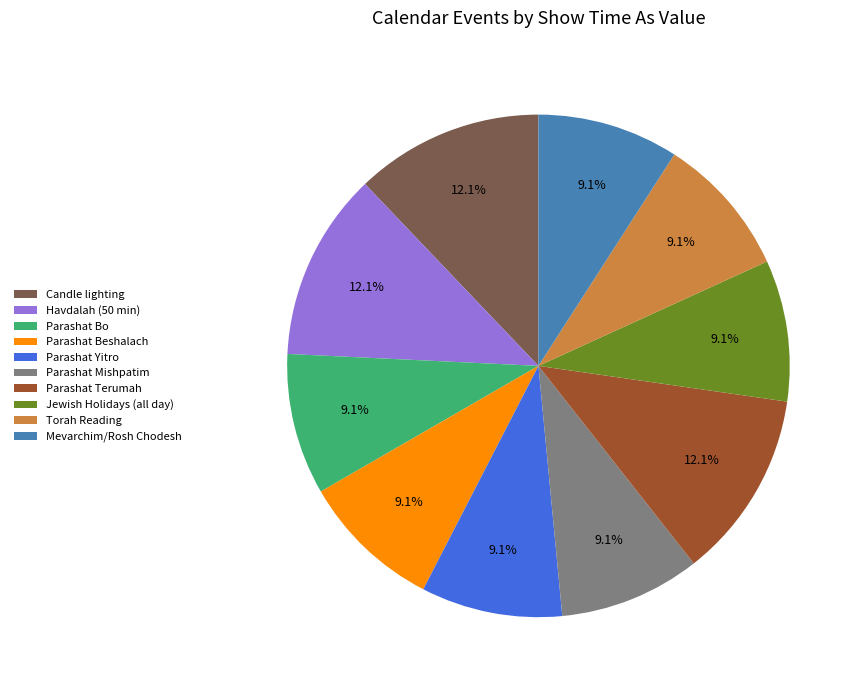

Is Parashat Mishpatim the majority of the pie?

No